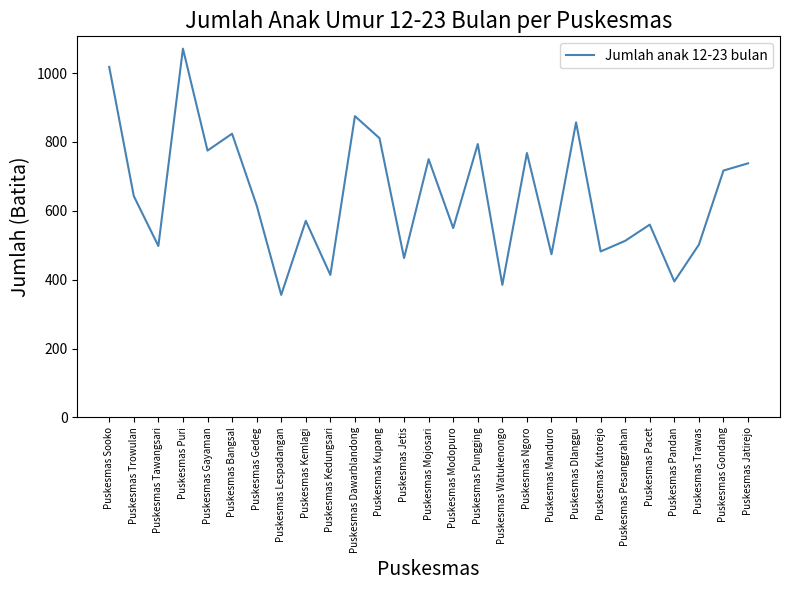

The value at Puskesmas Kutorejo is 482. True or false?

True